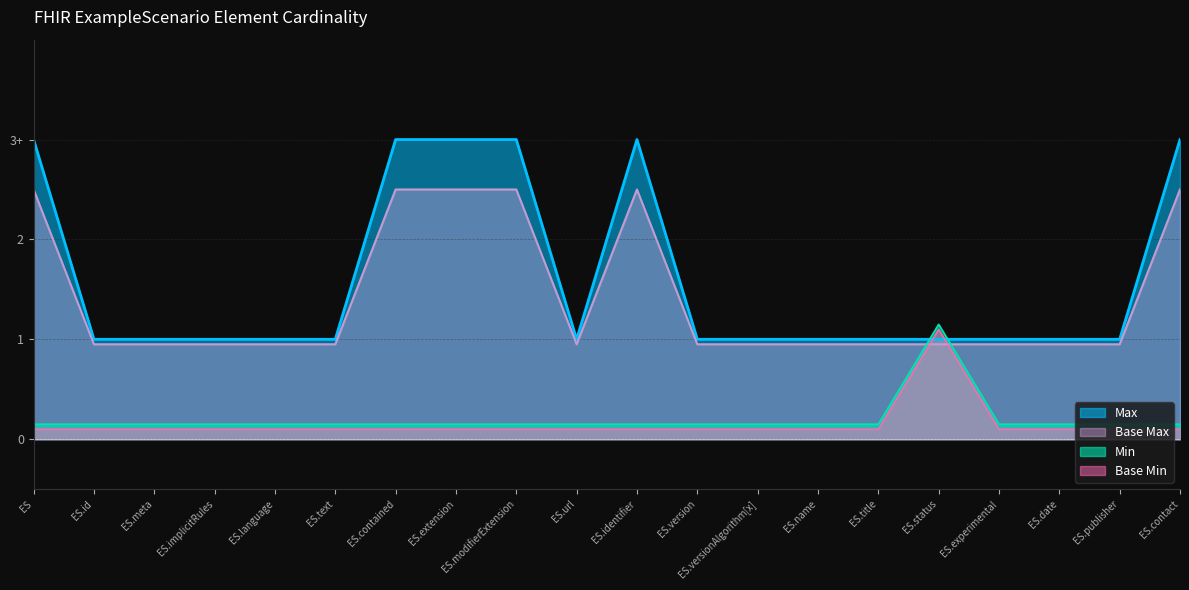

What is the value of the Base Min point at the 11th from the left?

0.1